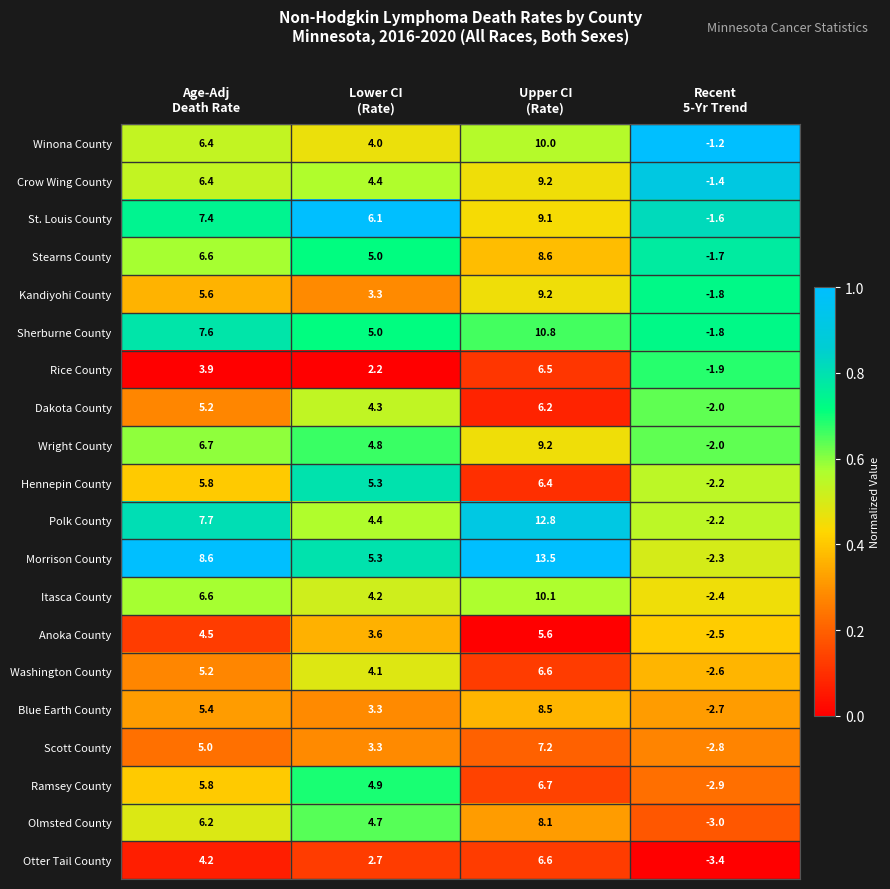

What is the difference between the maximum and minimum values in the Ramsey County series?

9.6